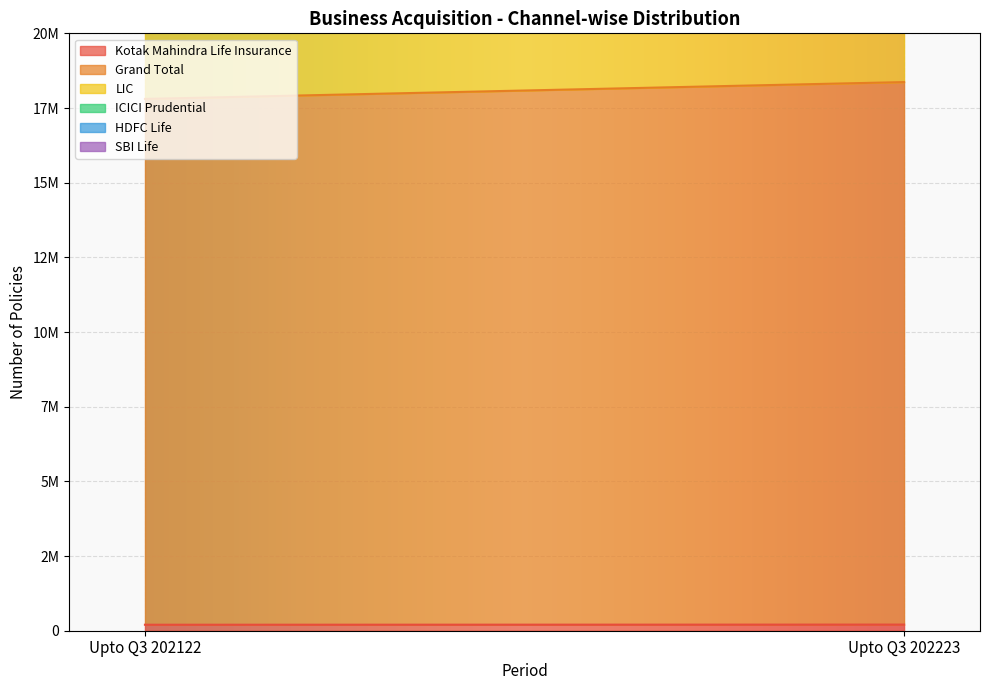

How many data points in SBI Life are less than 1567194?

1